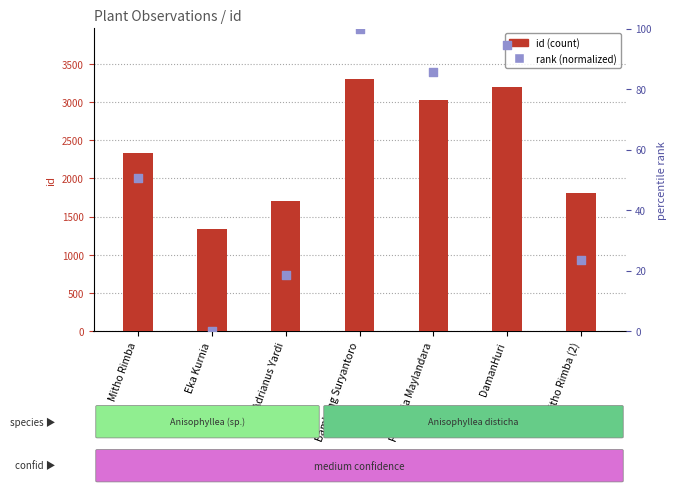

What is the total value across all series at Eka Kurnia?

1341.0